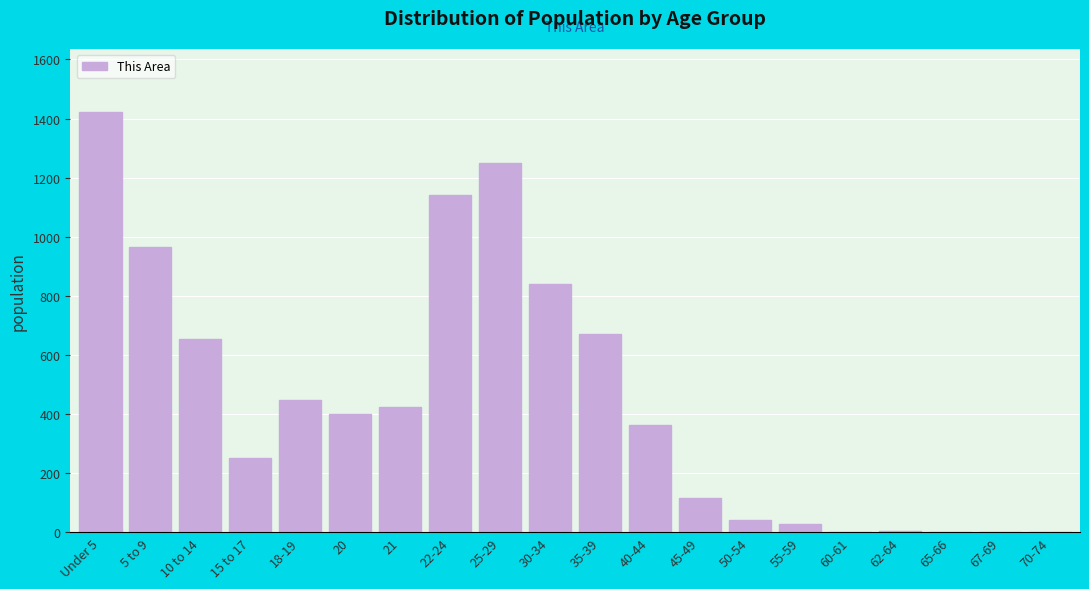

What is the change in value from 15 to 17 to 40-44?

+111